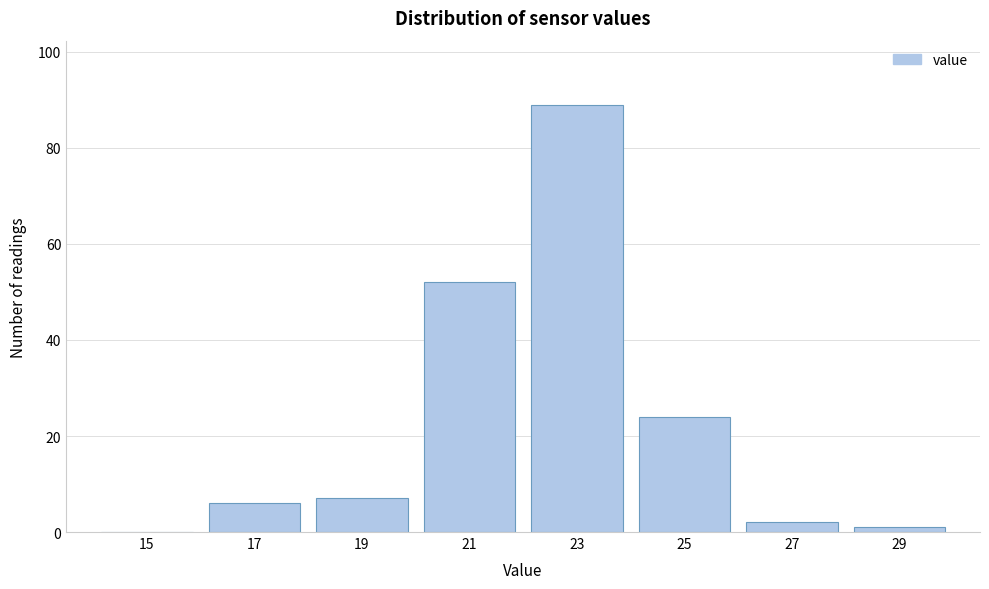

Reading right to left, transcribe all the data shown in this chart.

29=1	27=2	25=24	23=89	21=52	19=7	17=6	15=0